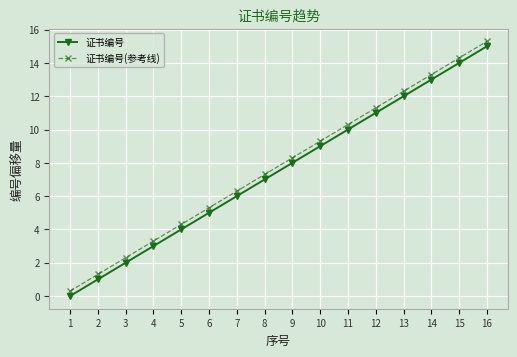

What is the approximate value of 证书编号(参考线) at 5?

4.3